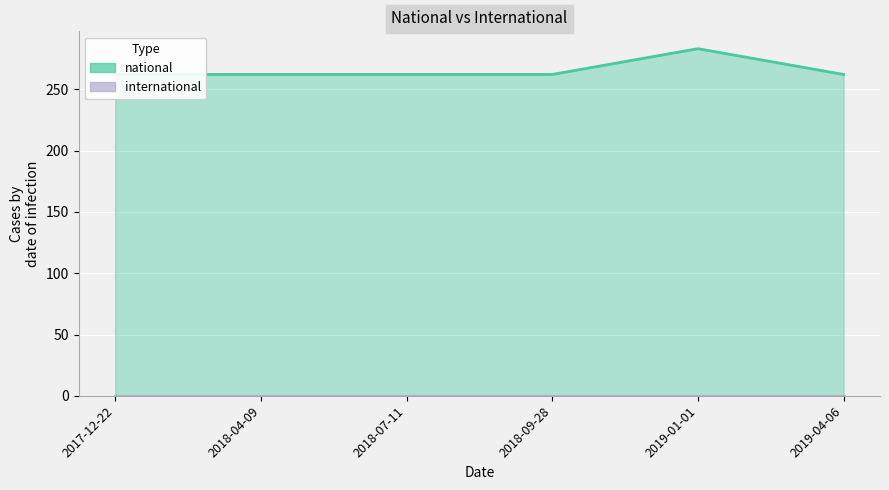

Does the chart display data point markers on the line(s)?

No